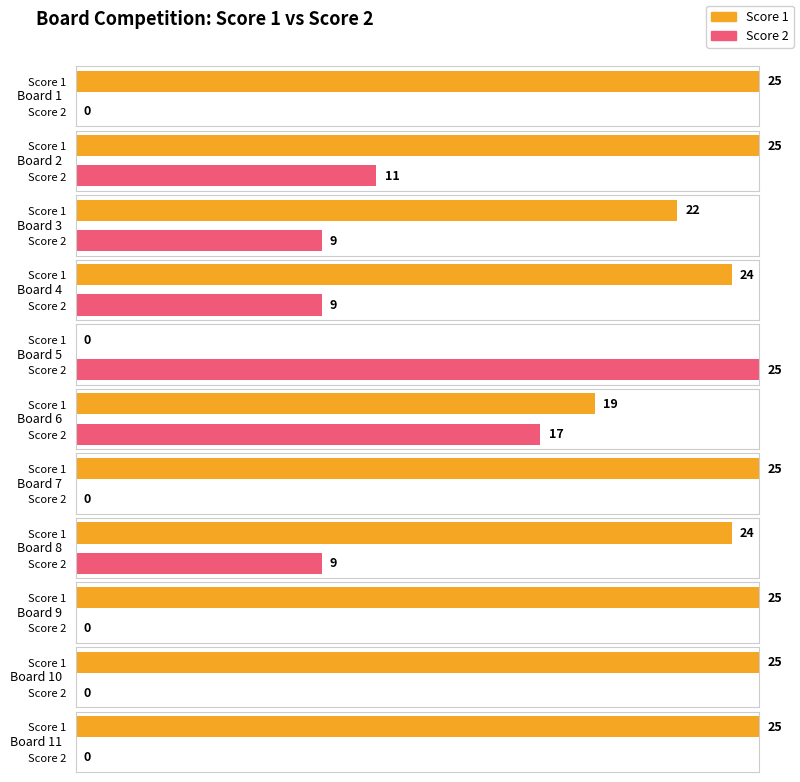

At which category is the sum across all series the highest?

2